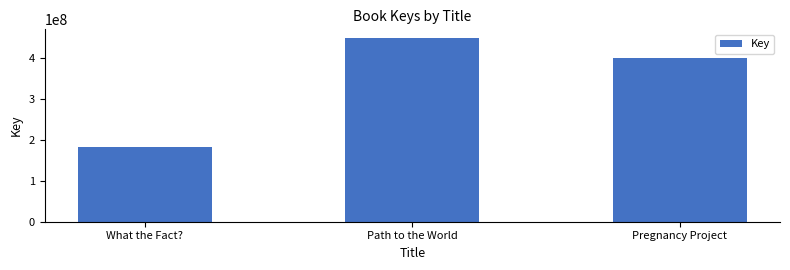

What is the difference between the values at What the Fact? and Pregnancy Project?

218480659